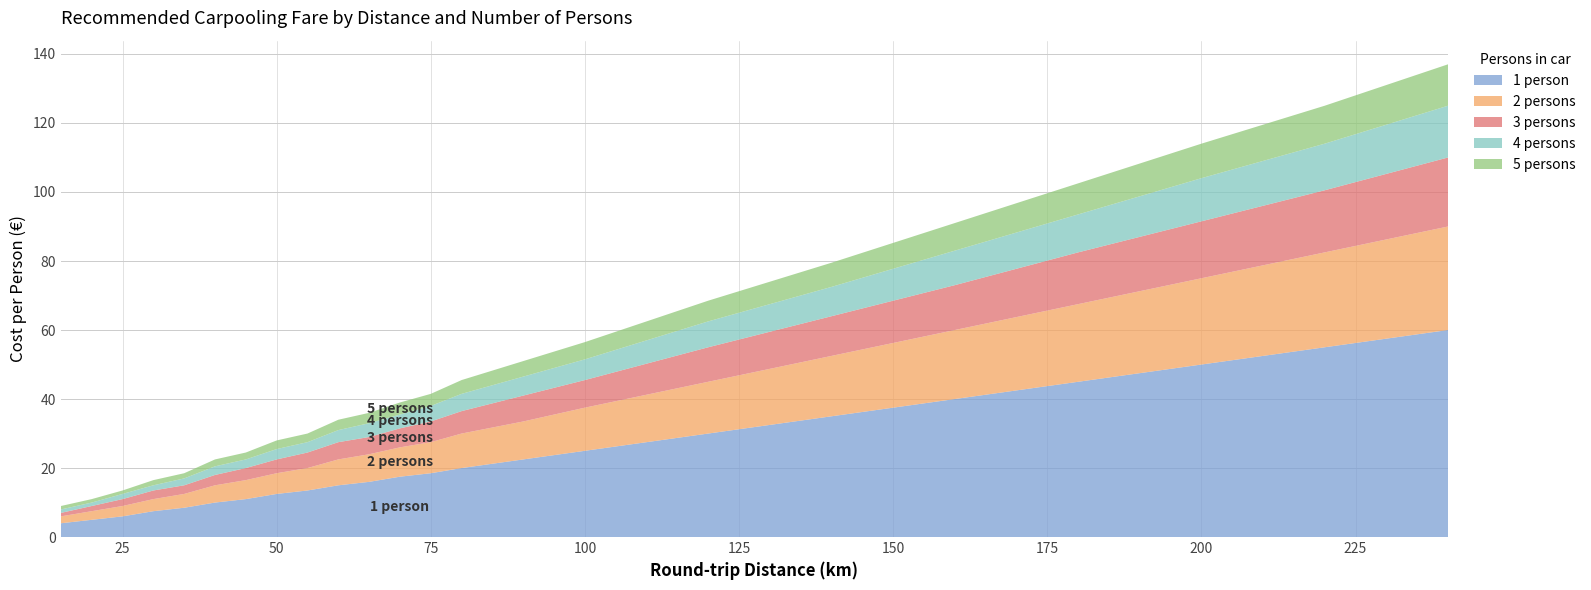

Reading right to left, transcribe all the data shown in this chart.

1 person: 240=60.0	220=55.0	200=50.0	180=45.0	160=40.0	140=35.0	120=30.0	100=25.0	90=22.5	80=20.0	75=18.5	70=17.5	65=16.0	60=15.0	55=13.5	50=12.5	45=11.0	40=10.0	35=8.5	30=7.5	25=6.0	20=5.0	15=4.0
2 persons: 240=30.0	220=27.5	200=25.0	180=22.5	160=20.0	140=17.5	120=15.0	100=12.5	90=11.0	80=10.0	75=9.0	70=8.5	65=8.0	60=7.5	55=6.5	50=6.0	45=5.5	40=5.0	35=4.0	30=3.5	25=3.0	20=2.5	15=2.0
3 persons: 240=20.0	220=18.0	200=16.5	180=15.0	160=13.0	140=11.5	120=10.0	100=8.0	90=7.5	80=6.5	75=6.0	70=5.5	65=5.0	60=5.0	55=4.5	50=4.0	45=3.5	40=3.0	35=2.5	30=2.5	25=2.0	20=1.5	15=1.0
4 persons: 240=15.0	220=13.5	200=12.5	180=11.0	160=10.0	140=8.5	120=7.5	100=6.0	90=5.5	80=5.0	75=4.5	70=4.0	65=4.0	60=3.5	55=3.0	50=3.0	45=2.5	40=2.5	35=2.0	30=1.5	25=1.5	20=1.0	15=1.0
5 persons: 240=12.0	220=11.0	200=10.0	180=9.0	160=8.0	140=7.0	120=6.0	100=5.0	90=4.5	80=4.0	75=3.5	70=3.5	65=3.0	60=3.0	55=2.5	50=2.5	45=2.0	40=2.0	35=1.5	30=1.5	25=1.0	20=1.0	15=1.0